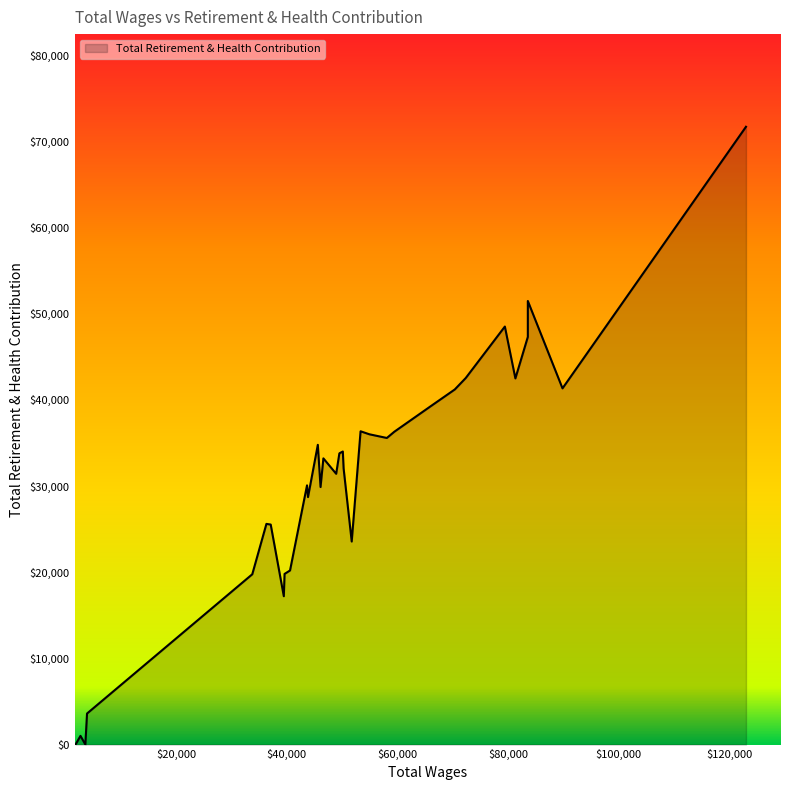

Does the chart display data point markers on the line(s)?

No